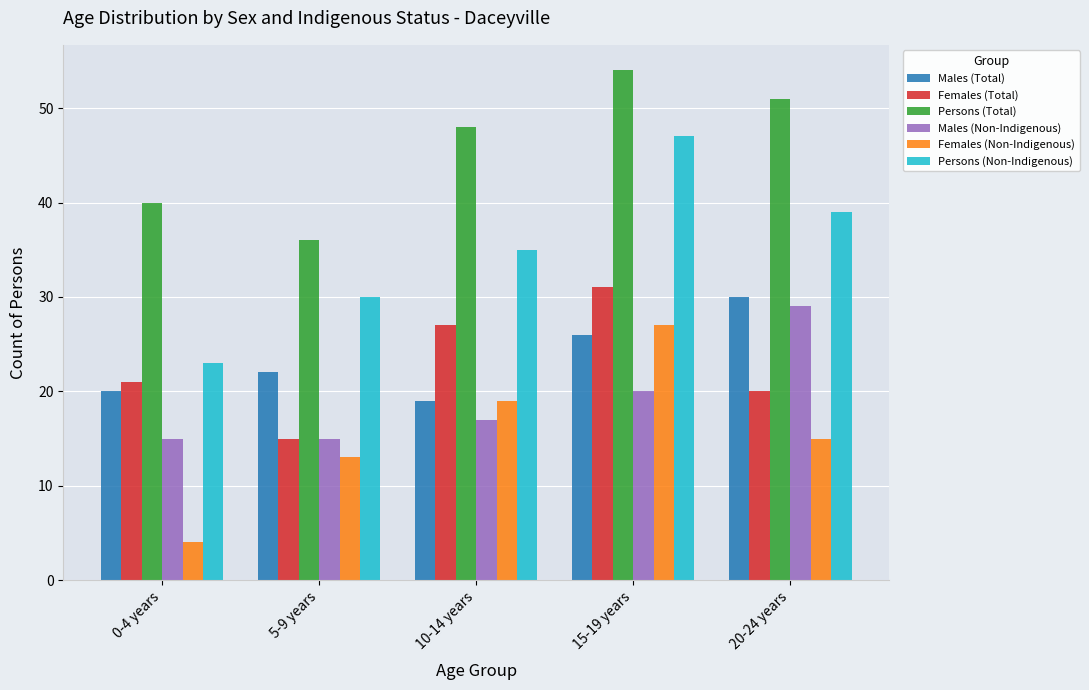

Rank the series by their maximum value, from lowest to highest.

Females (Non-Indigenous), Males (Non-Indigenous), Males (Total), Females (Total), Persons (Non-Indigenous), Persons (Total)